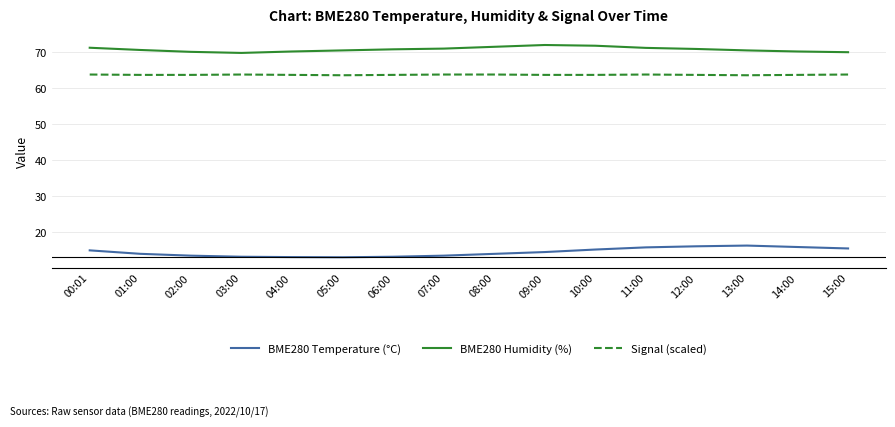

Count the number of categories in the chart.

16